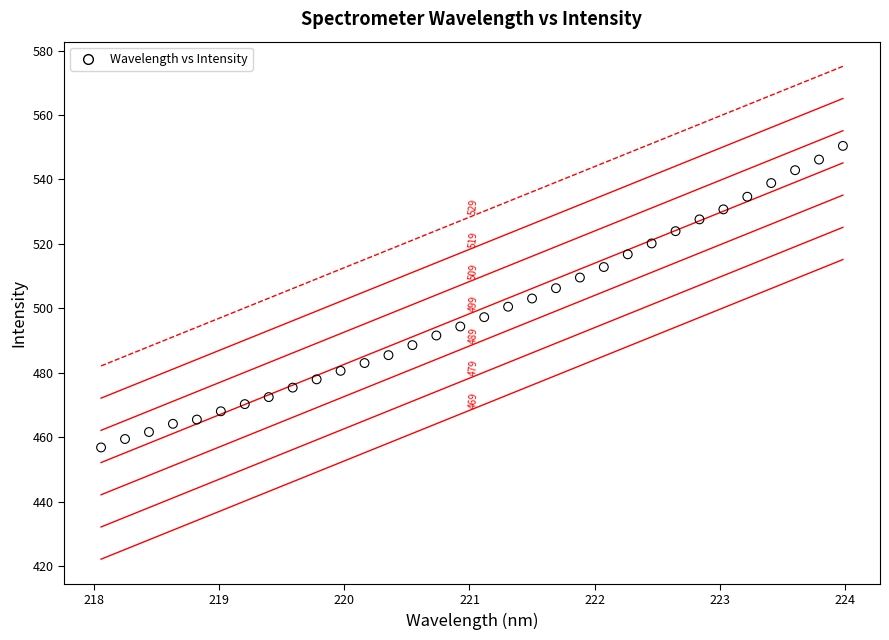

What is the range of X values (max minus min)?

5.9